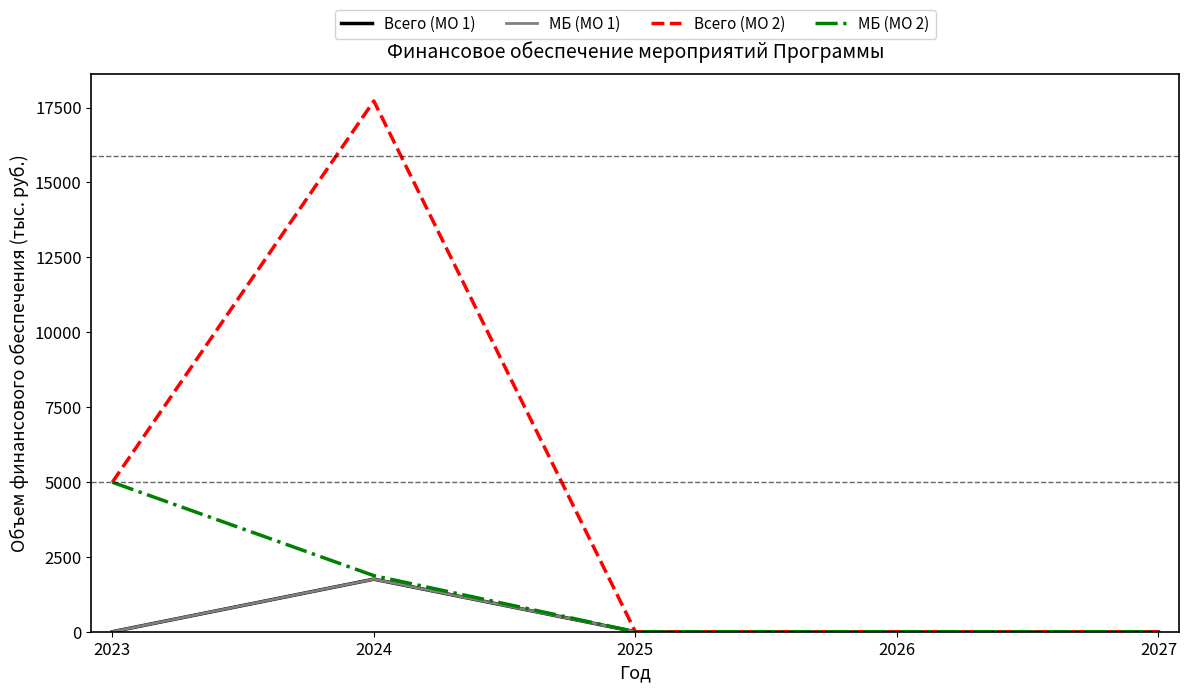

How many lines are shown in the chart?

4